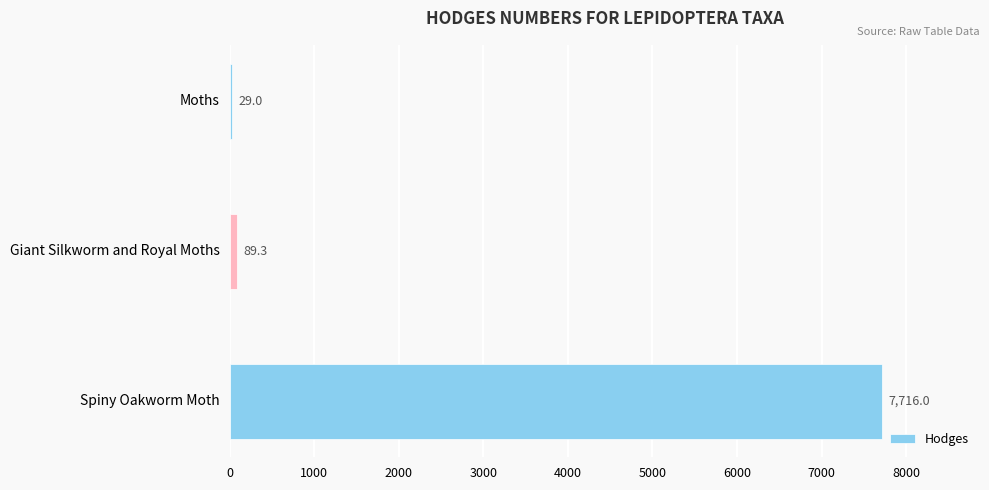

Reading top to bottom, transcribe all the data shown in this chart.

Moths=29.0	Giant Silkworm and Royal Moths=89.3	Spiny Oakworm Moth=7716.0